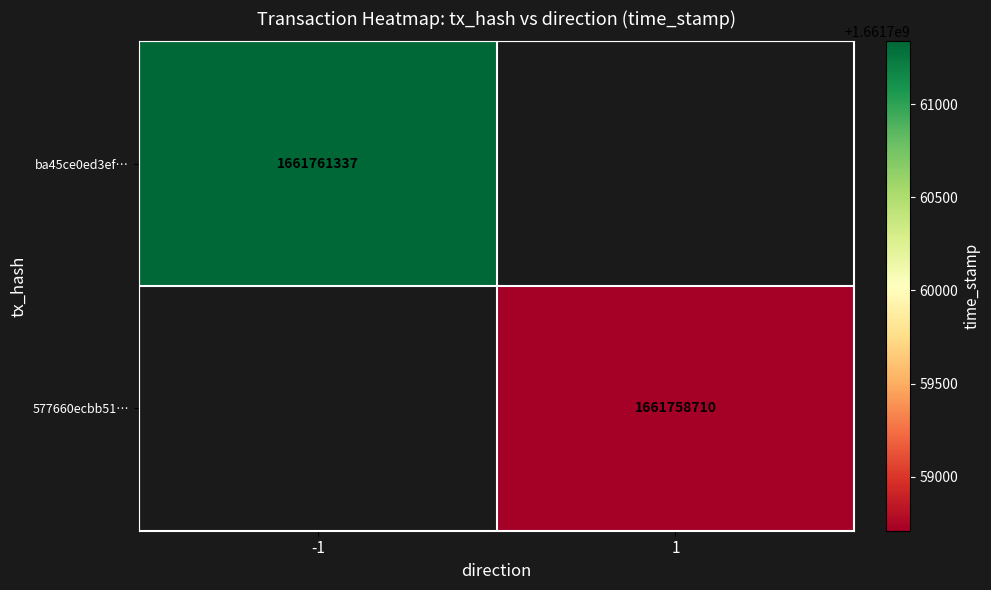

Count the number of categories in the chart.

2